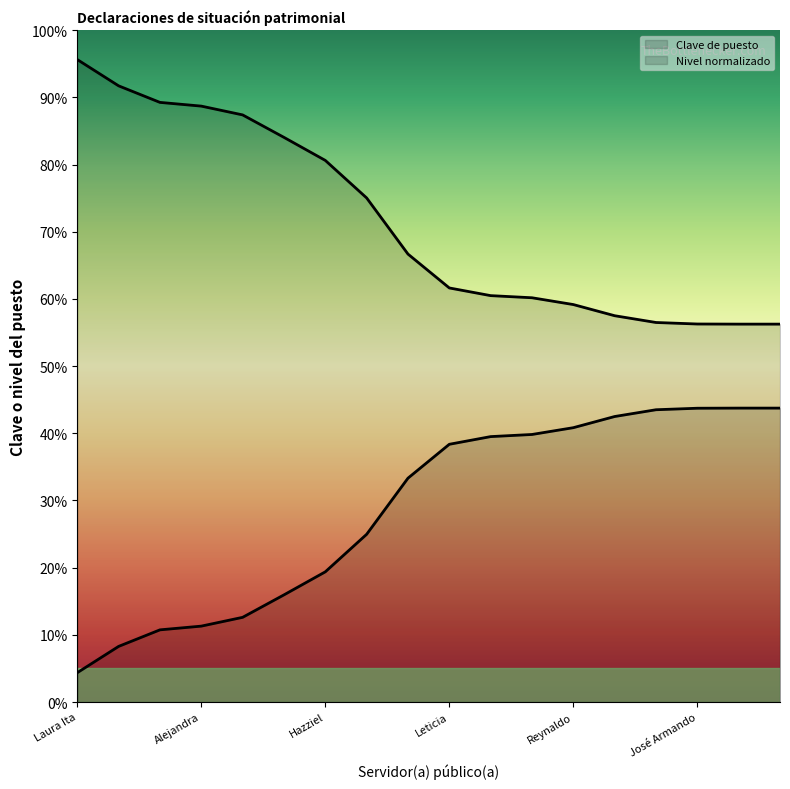

Reading right to left, extract all data points from this chart.

Secretaria: Piedad=56.2	María de la Luz=56.3	José Armando=56.3	Carolina=56.5	Gabriela=57.5	Reynaldo=59.2	Nidia=60.2	Nicolas=60.5	Leticia=61.6	Maribel=66.7	Moisés=75.0	Hazziel=80.6	Aaron=84.1	Rita=87.4	Alejandra=88.7	Juan Jesús=89.3	María soledad=91.7	Laura Ita=95.6
Clave del puesto: Piedad=43.8	María de la Luz=43.7	José Armando=43.7	Carolina=43.5	Gabriela=42.5	Reynaldo=40.8	Nidia=39.8	Nicolas=39.5	Leticia=38.4	Maribel=33.3	Moisés=25.0	Hazziel=19.4	Aaron=15.9	Rita=12.6	Alejandra=11.3	Juan Jesús=10.7	María soledad=8.3	Laura Ita=4.4